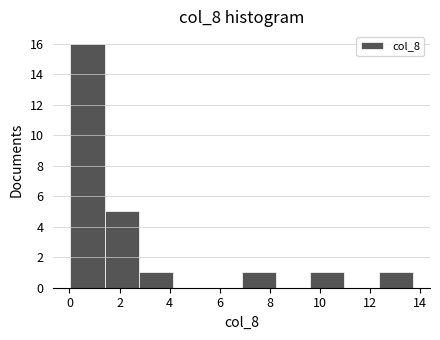

Reading left to right, list every bar in this chart as the range it spans on the x-axis followed by its height. Neither the bar edges nor the heights are printed on the chart, so give them approximately, as read against the axes.

0.0 to 1.4: 16
1.4 to 2.8: 5
2.8 to 4.2: 1
4.2 to 5.6: 0
5.6 to 6.8: 0
6.8 to 8.2: 1
8.2 to 9.6: 0
9.6 to 11.0: 1
11.0 to 12.4: 0
12.4 to 13.8: 1